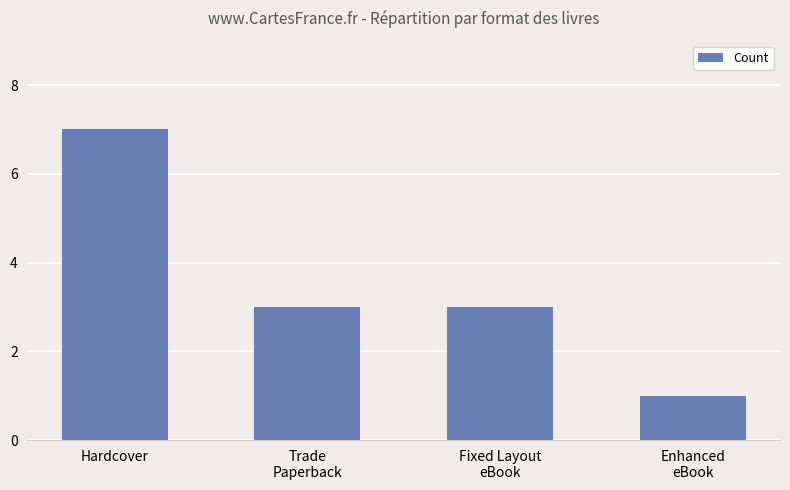

Reading left to right, transcribe all the data shown in this chart.

7	3	3	1